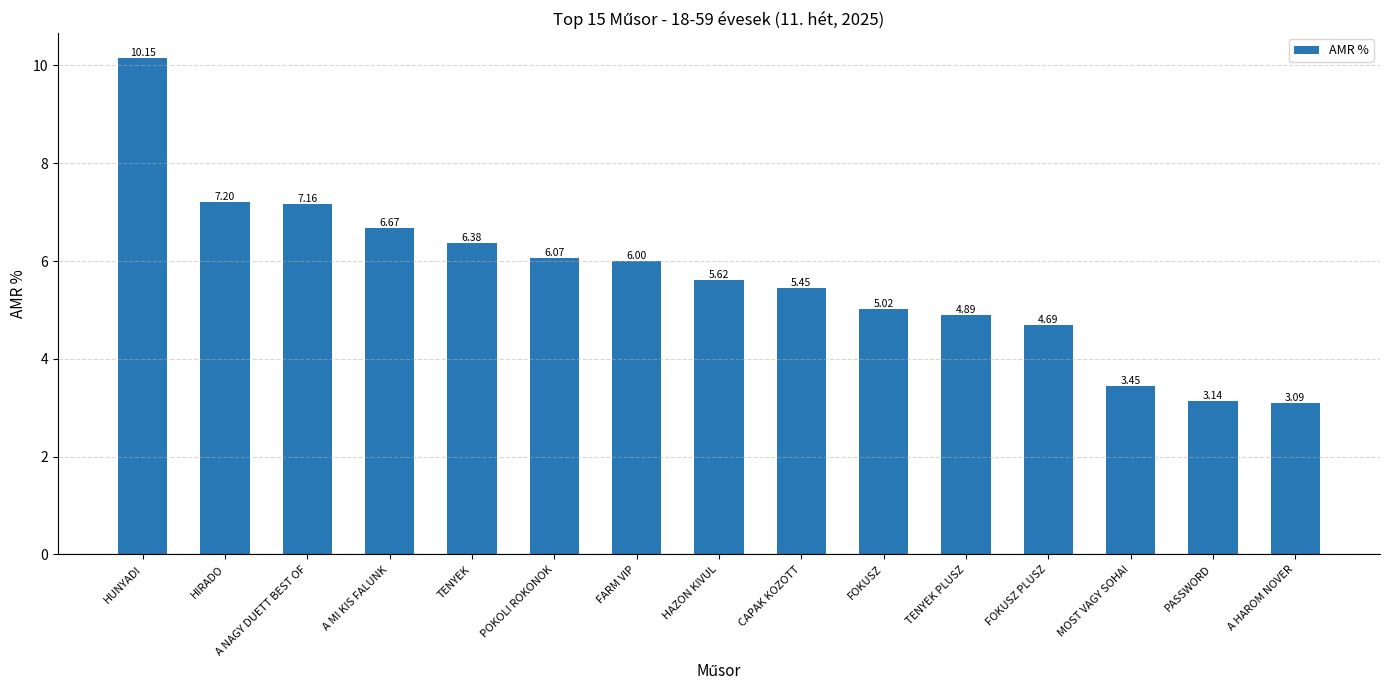

Which has a higher value, A NAGY DUETT BEST OF or HAZON KIVUL?

A NAGY DUETT BEST OF